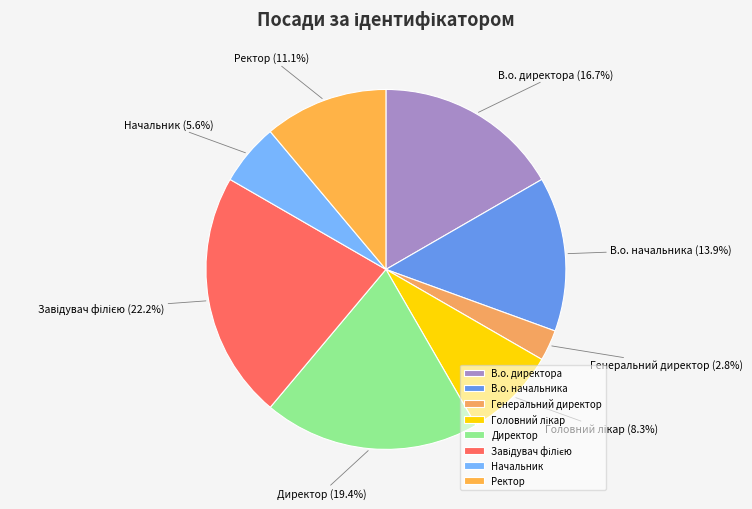

The В.о. начальника slice represents 14% of the pie. True or false?

True